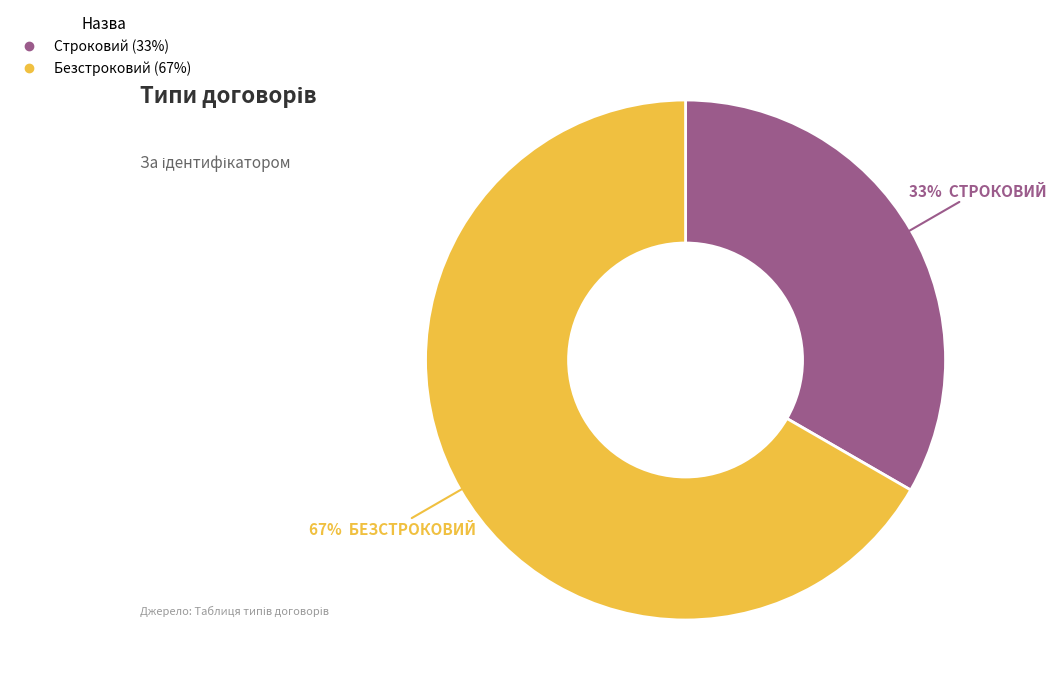

To the nearest percent, what is the combined percentage of Строковий and Безстроковий?

100%